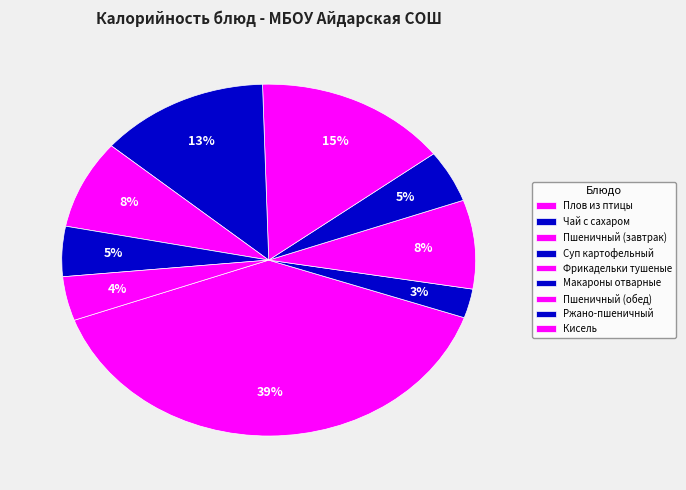

Which slice is the largest?

Плов из птицы